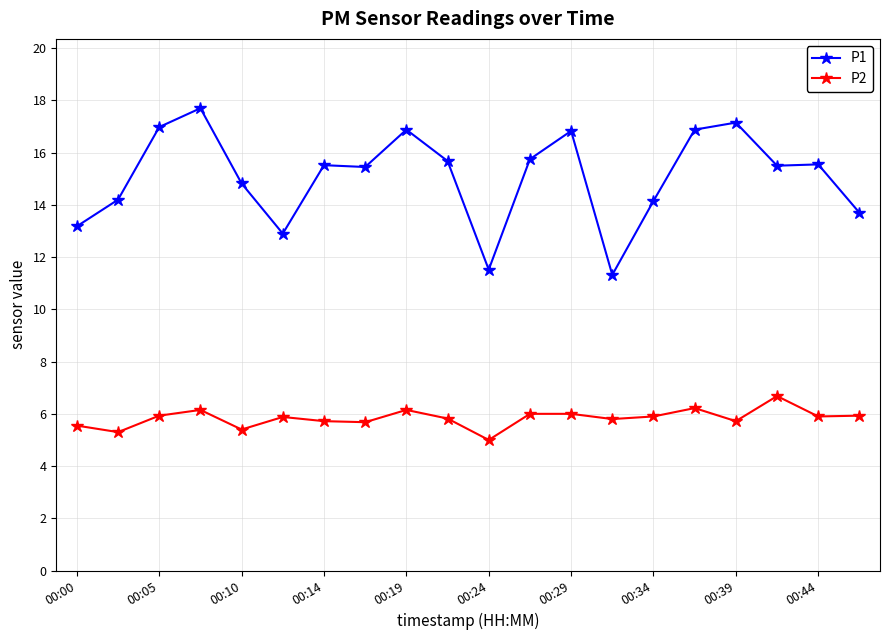

How many series are shown in this chart?

2